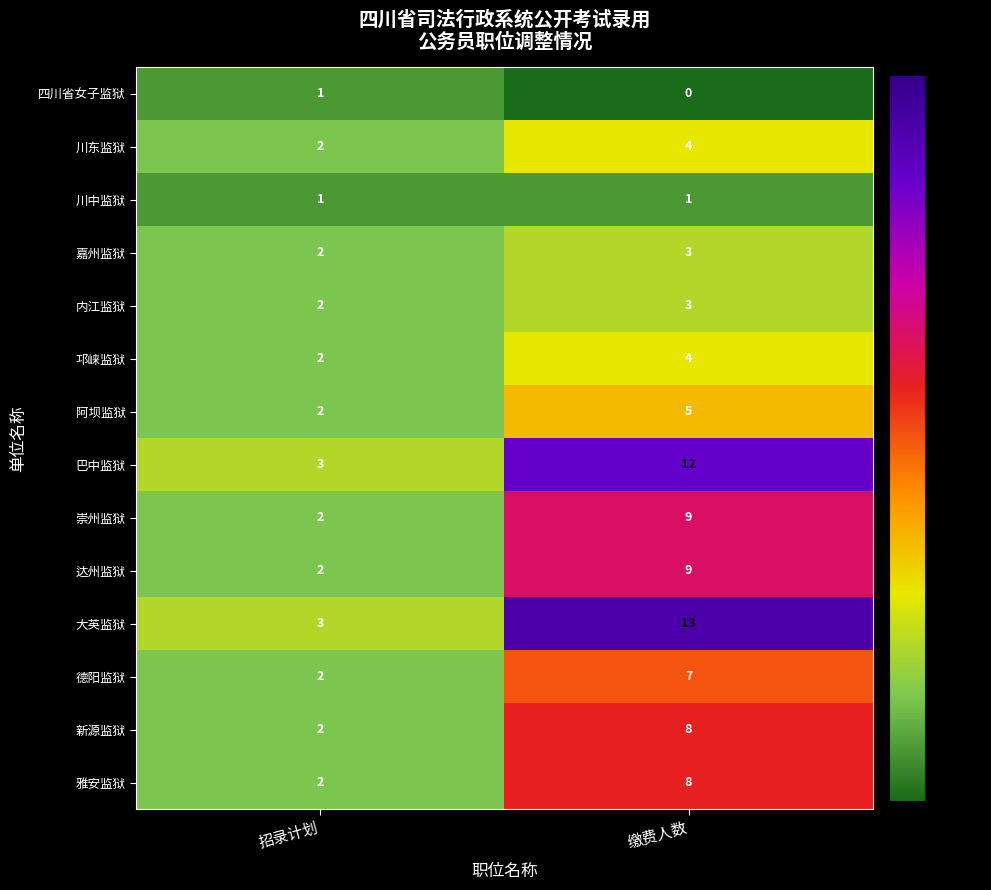

What is the greatest value displayed?

13